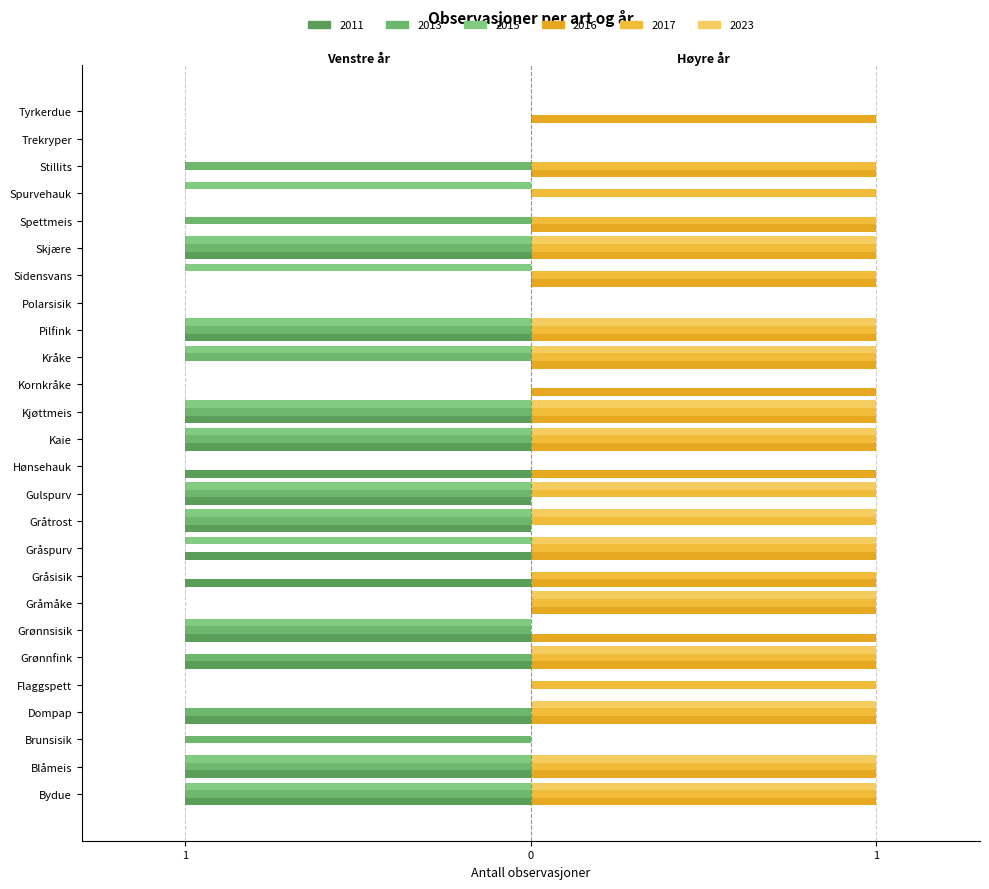

At which label is 2023 closest to 0?

Brunsisik